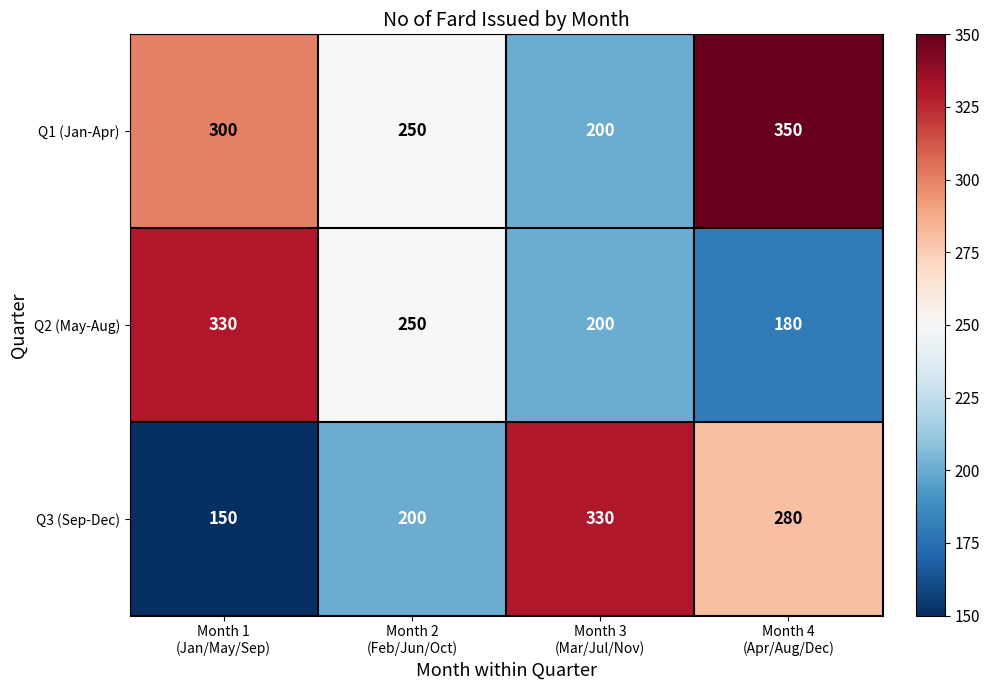

Which series has the largest range (max minus min)?

Q3 (Sep-Dec)